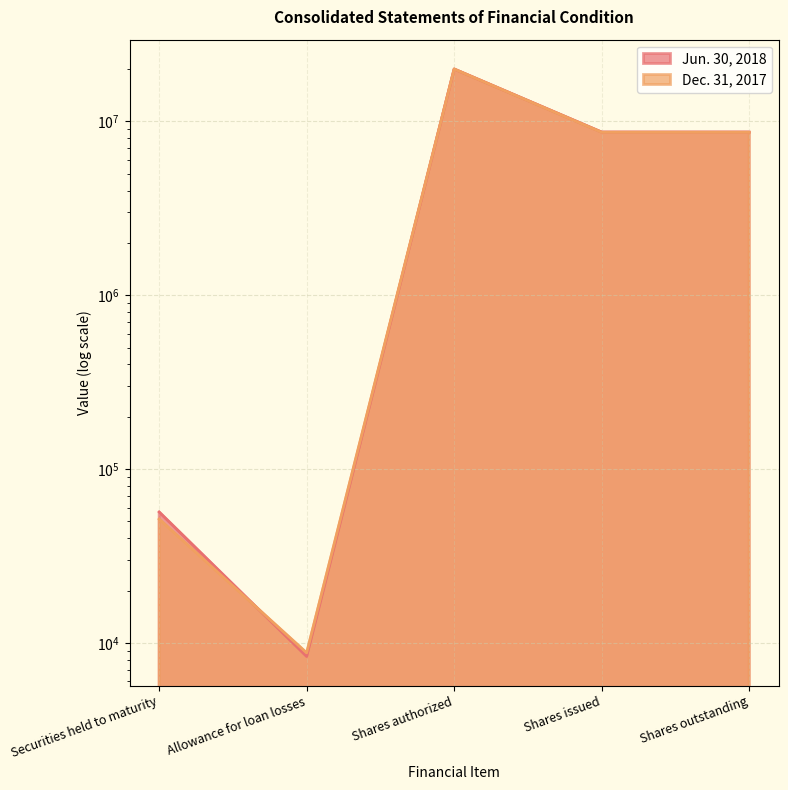

What are all the series names shown in the legend?

Jun. 30, 2018, Dec. 31, 2017